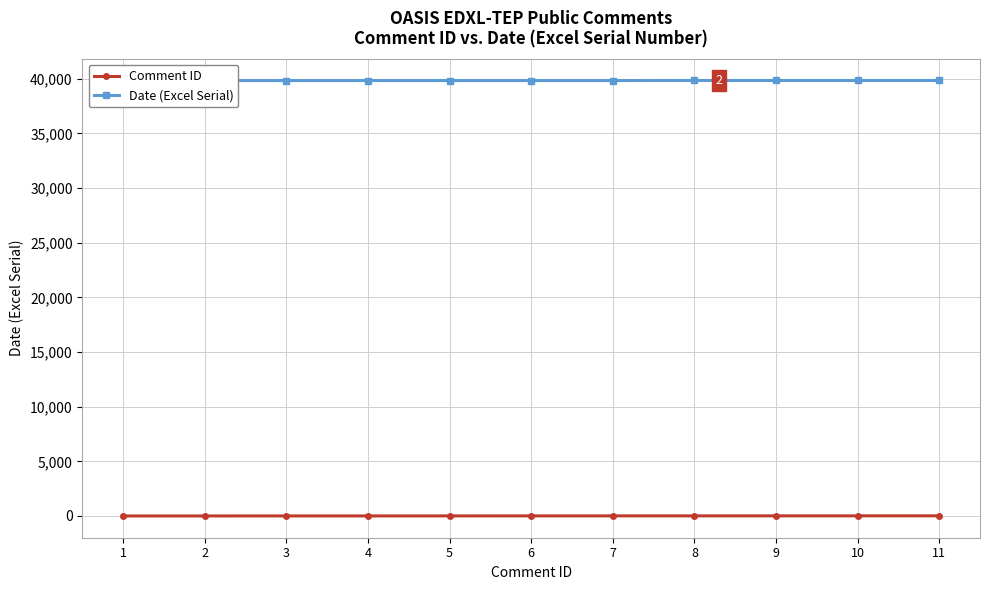

Between 6 and 8, which series saw the biggest shift?

Date (Excel Serial)